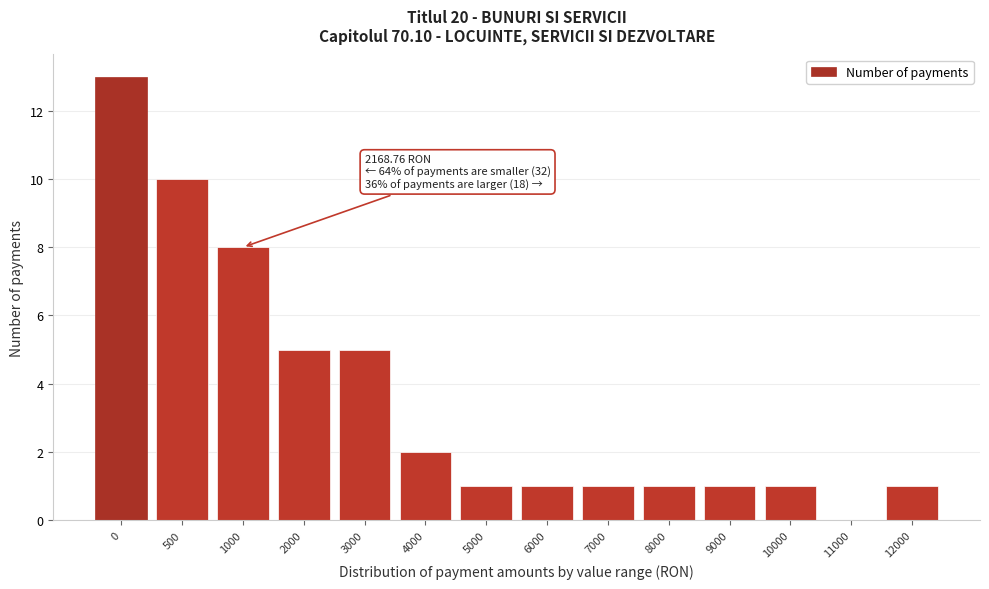

Reading left to right, transcribe all the data shown in this chart.

0=13	500=10	1000=8	2000=5	3000=5	4000=2	5000=1	6000=1	7000=1	8000=1	9000=1	10000=1	11000=0	12000=1